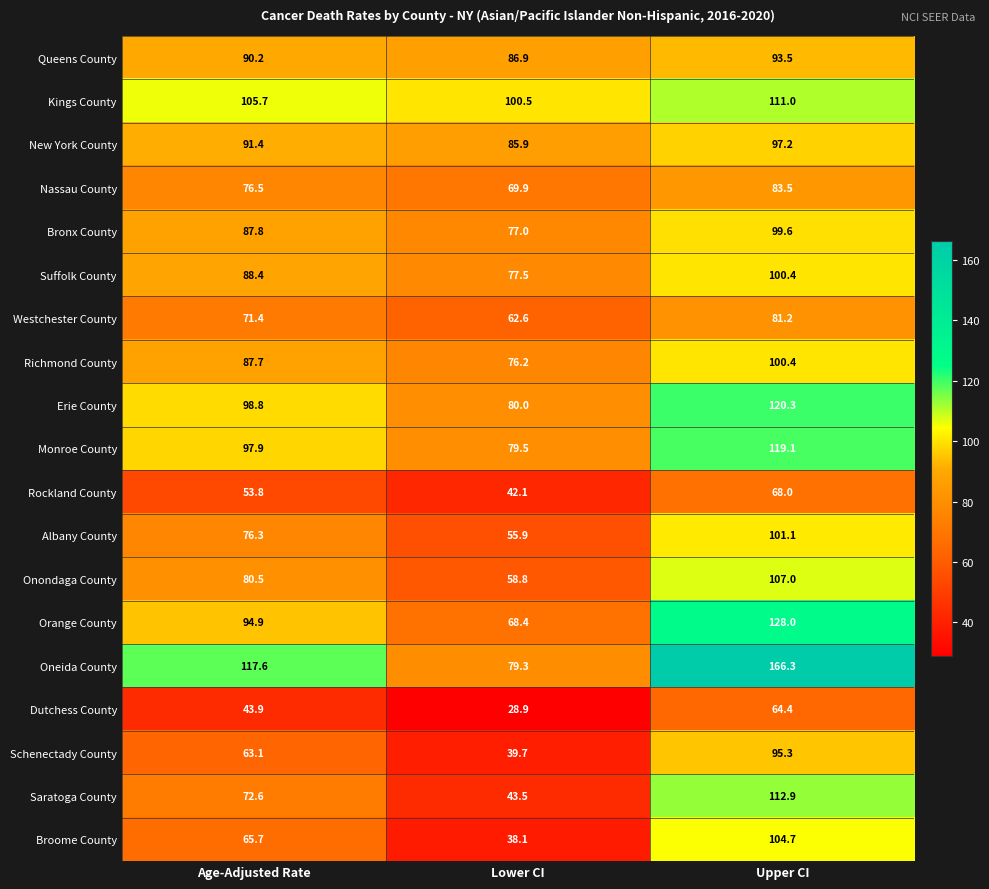

How many values in the Suffolk County series are below 88?

1